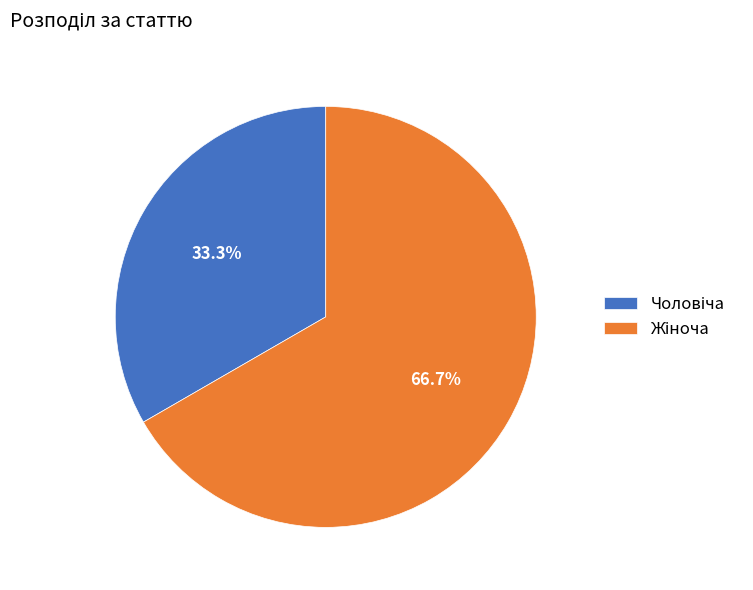

Rank the categories by value from lowest to highest.

Чоловіча, Жіноча